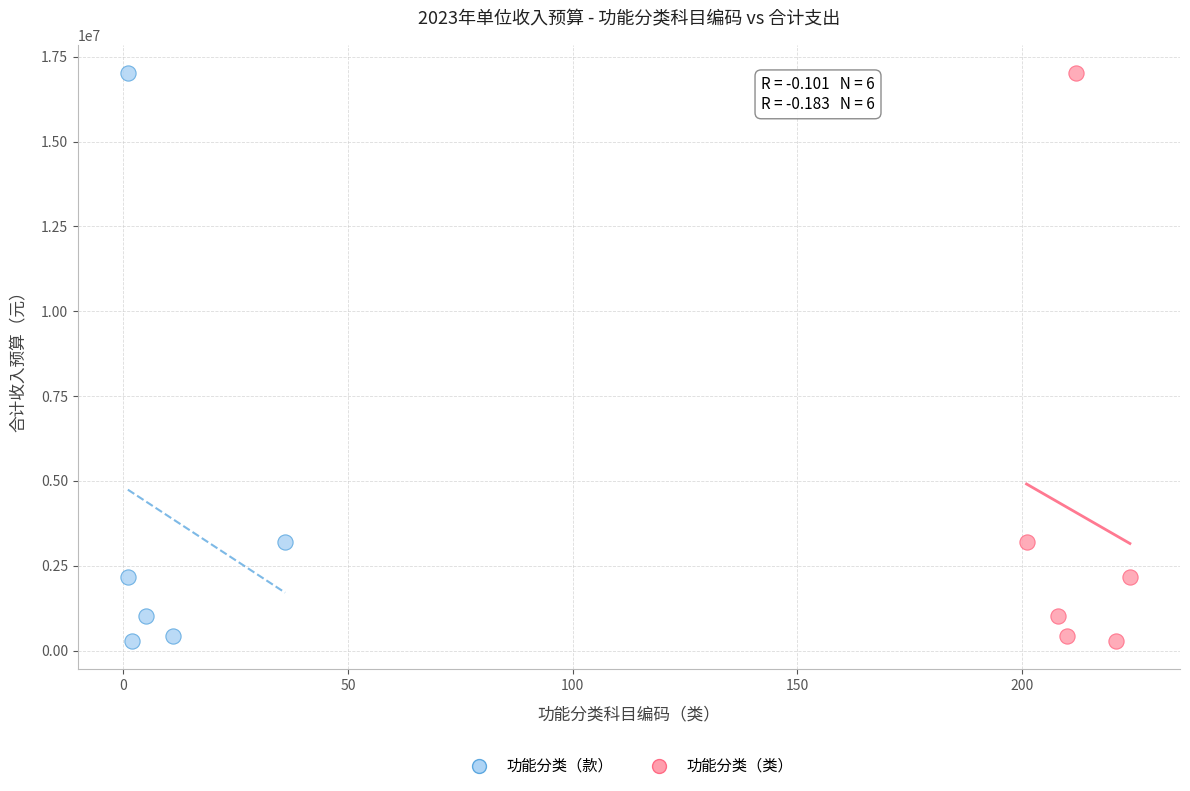

What are all the series names shown in the legend?

功能分类（款）, 功能分类（类）